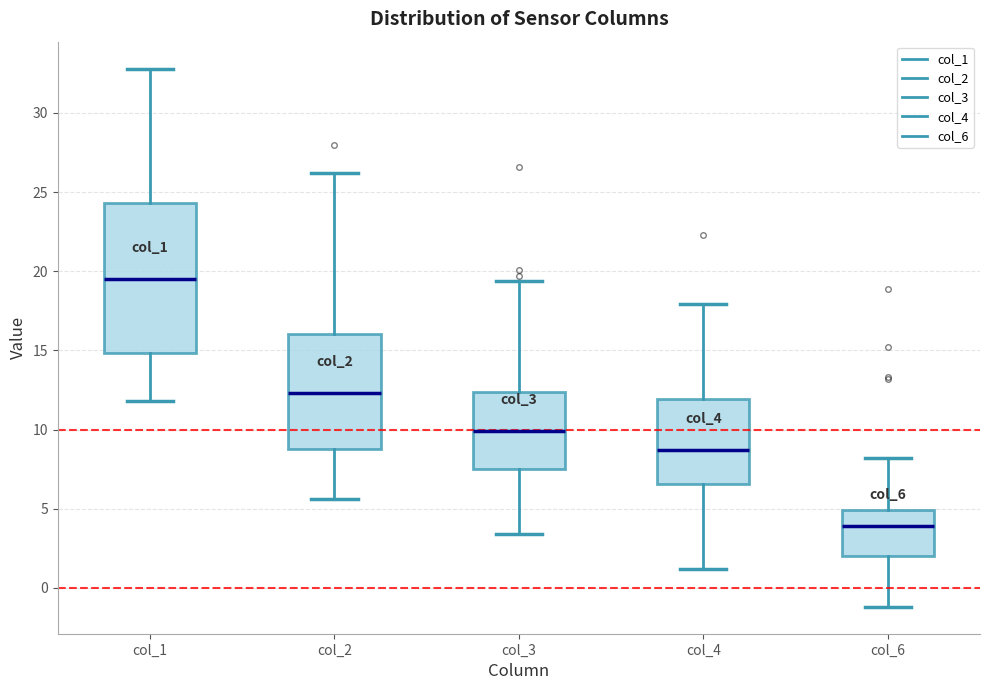

Reading left to right, transcribe this box plot: for each box, give where its median line is, the range the box spans, and where its two whiskers end, as read against the y-axis. The values are not printed on the chart, so give them approximately, as read against the axis.

col_1: median 19.5, box 15.0 to 24.5, whiskers 12.0 to 33.0
col_2: median 12.5, box 9.0 to 16.0, whiskers 5.5 to 26.0
col_3: median 10.0, box 7.5 to 12.5, whiskers 3.5 to 19.5
col_4: median 8.5, box 6.5 to 12.0, whiskers 1.0 to 18.0
col_6: median 4.0, box 2.0 to 5.0, whiskers -1.0 to 8.0